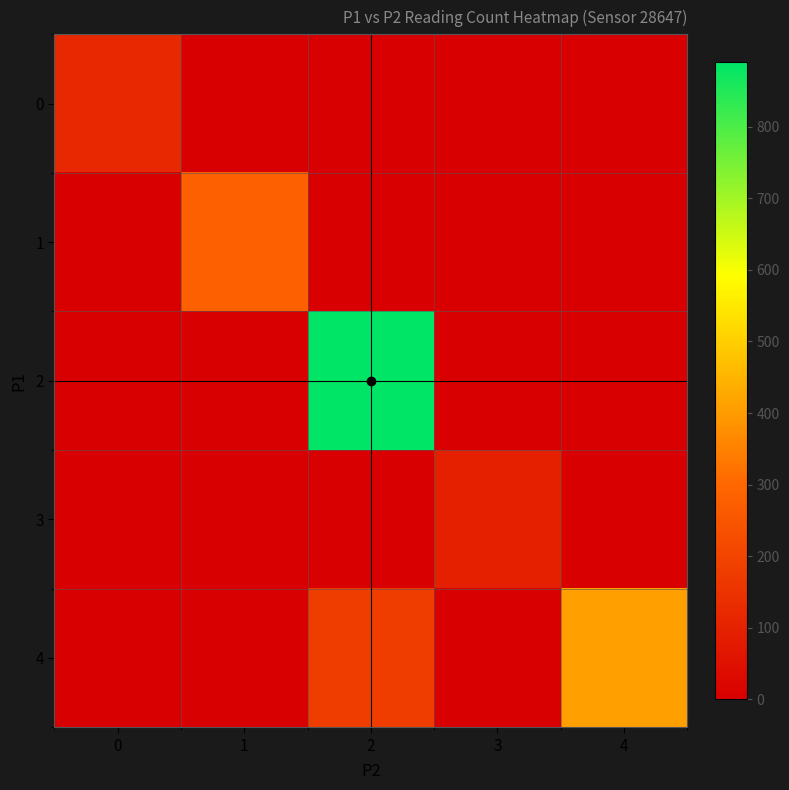

What is the total value across all series at 0?

120